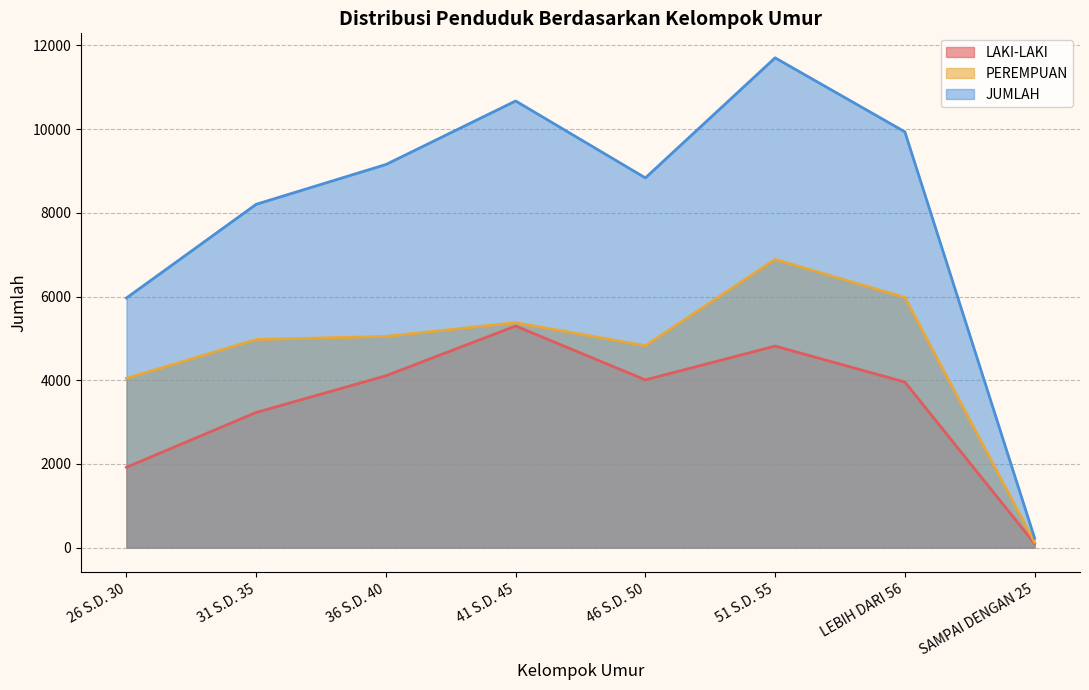

What value does the LAKI-LAKI series have at SAMPAI DENGAN 25?

98